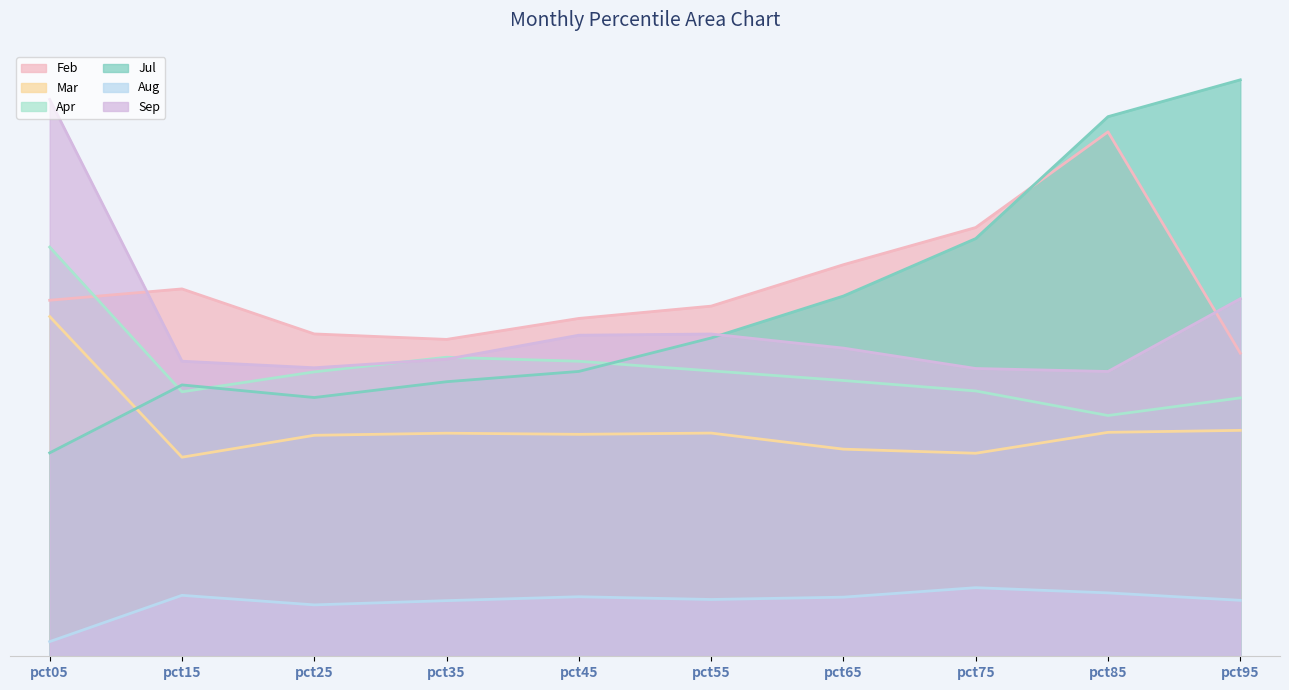

Count the number of categories in the chart.

10